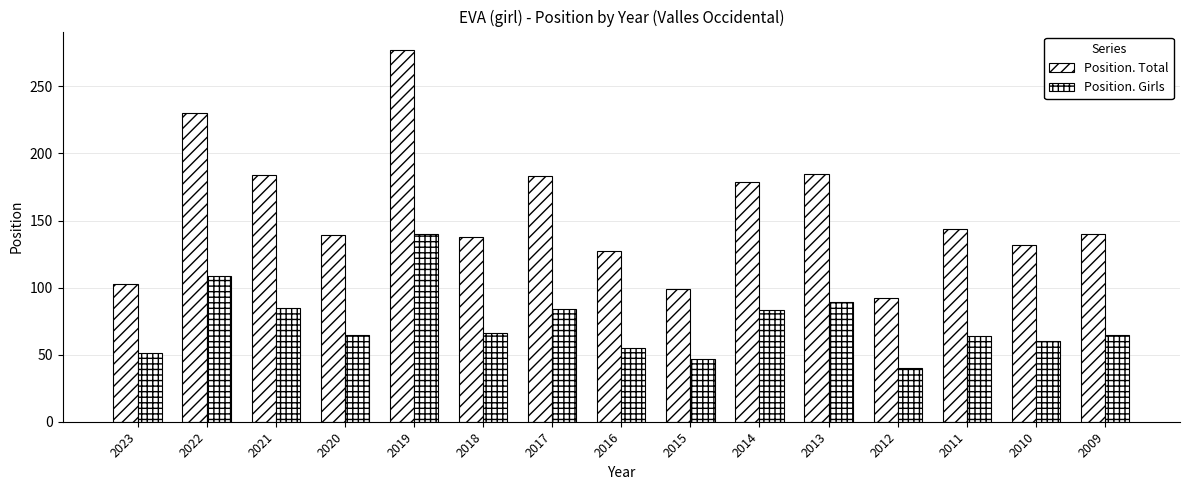

Reading right to left, transcribe all the data shown in this chart.

Position. Total: 140	132	144	92	185	179	99	127	183	138	277	139	184	230	103
Position. Girls: 65	60	64	40	89	83	47	55	84	66	140	65	85	109	51